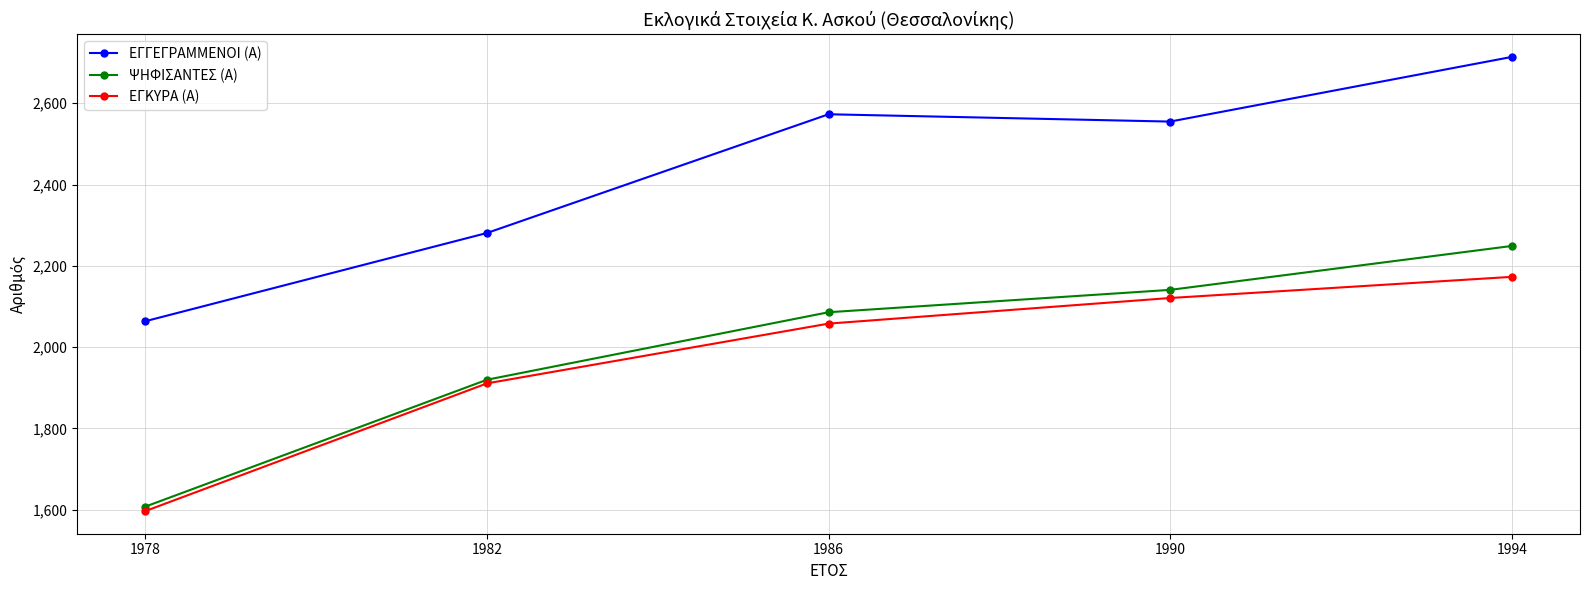

True or false: ΕΓΓΕΓΡΑΜΜΕΝΟΙ (Α) and ΨΗΦΙΣΑΝΤΕΣ (Α) cross at least once.

False